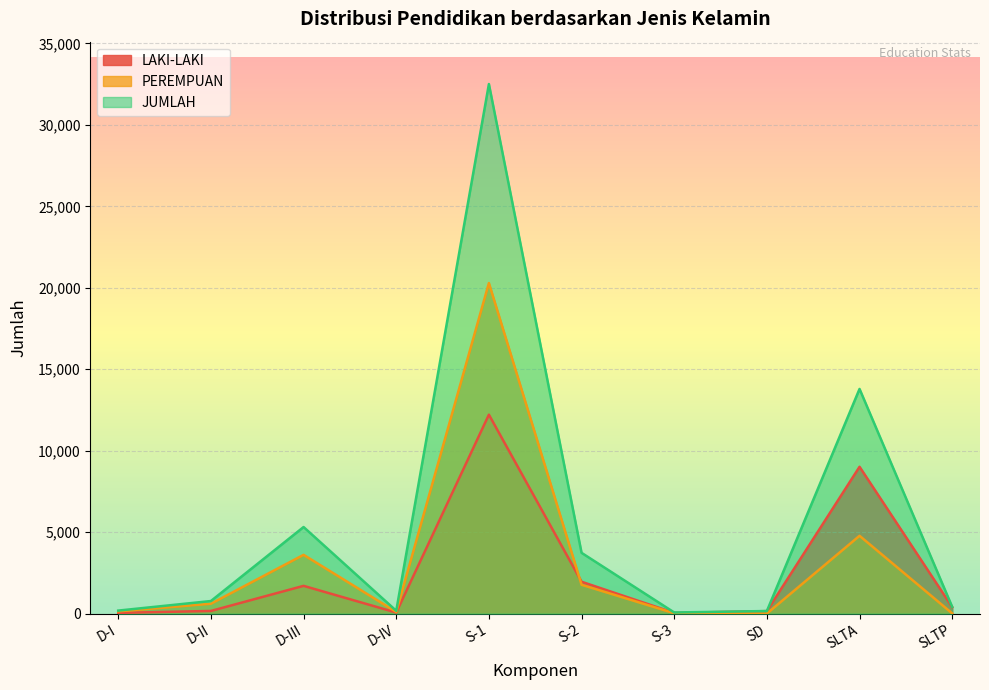

Which series changed the most between D-III and SD?

JUMLAH